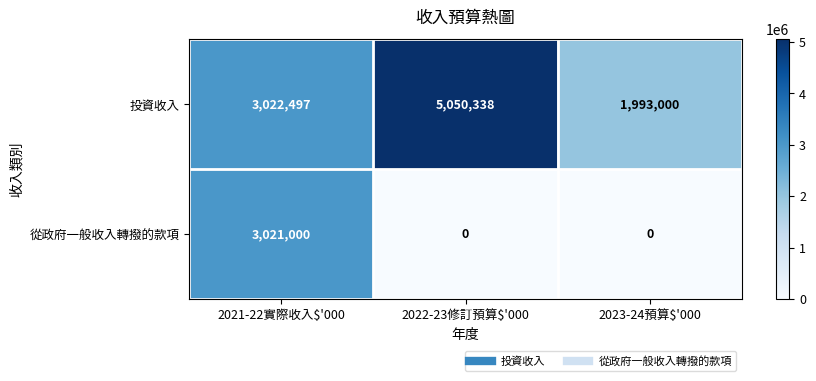

At how many categories does at least one series exceed 557571?

3